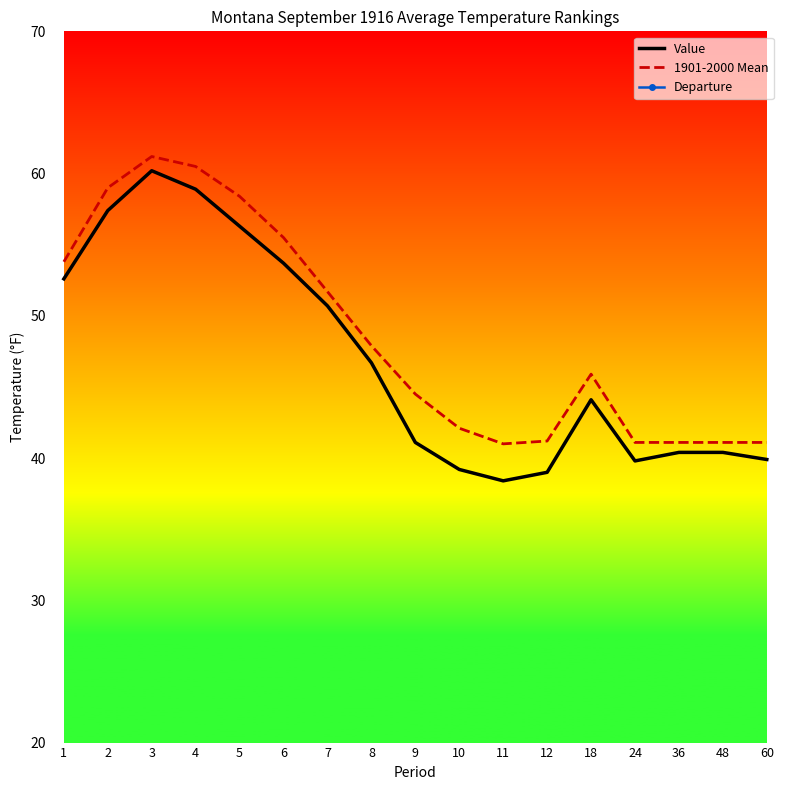

Is this an area chart (filled region under the line)?

No